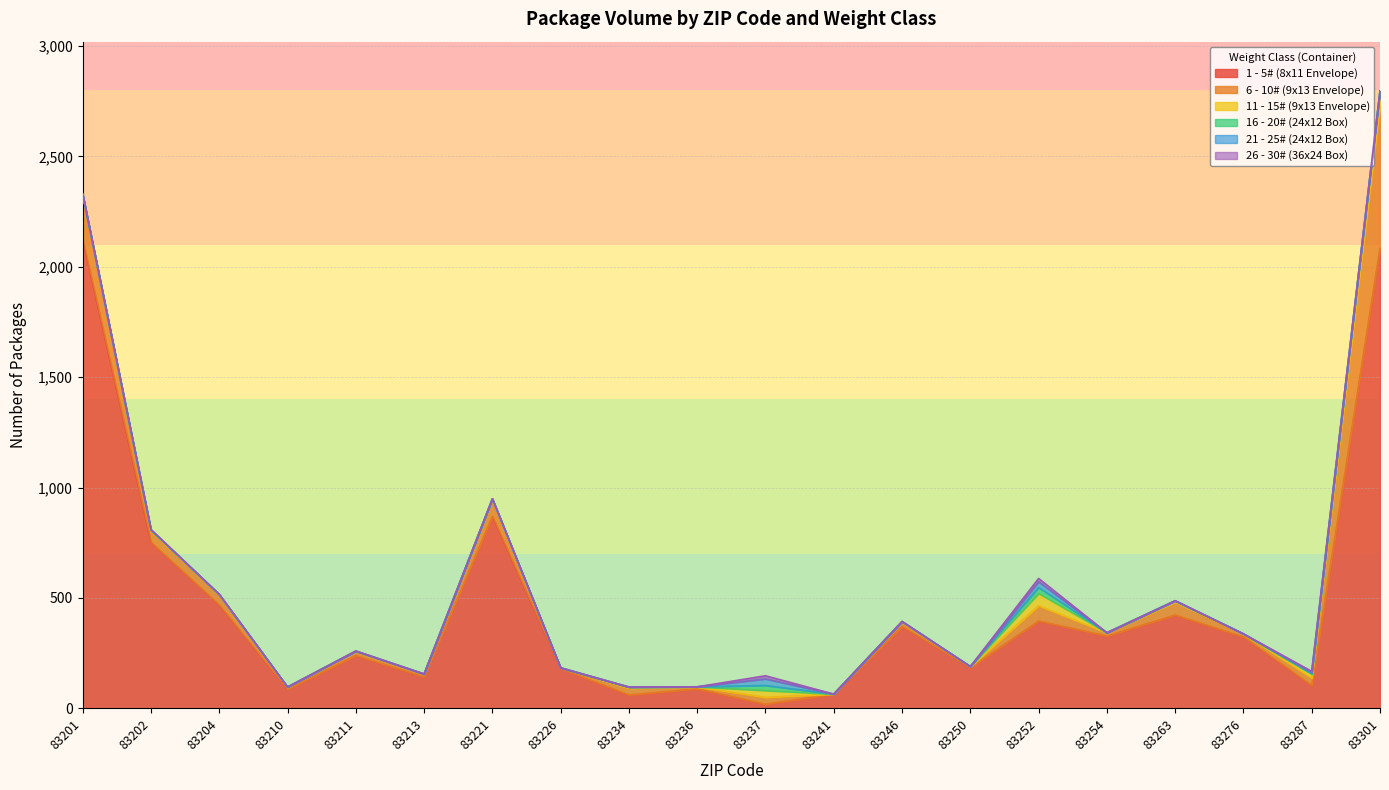

Rank the series at 83234 from highest to lowest value.

1 - 5# (8x11 Envelope), 6 - 10# (9x13 Envelope), 11 - 15# (9x13 Envelope), 16 - 20# (24x12 Box), 21 - 25# (24x12 Box), 26 - 30# (36x24 Box)